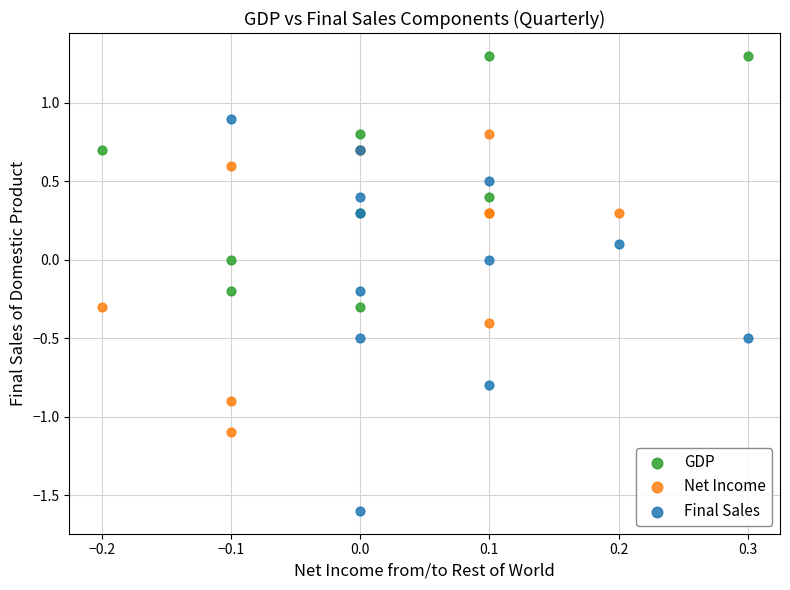

Which series contains the highest Y value?

GDP